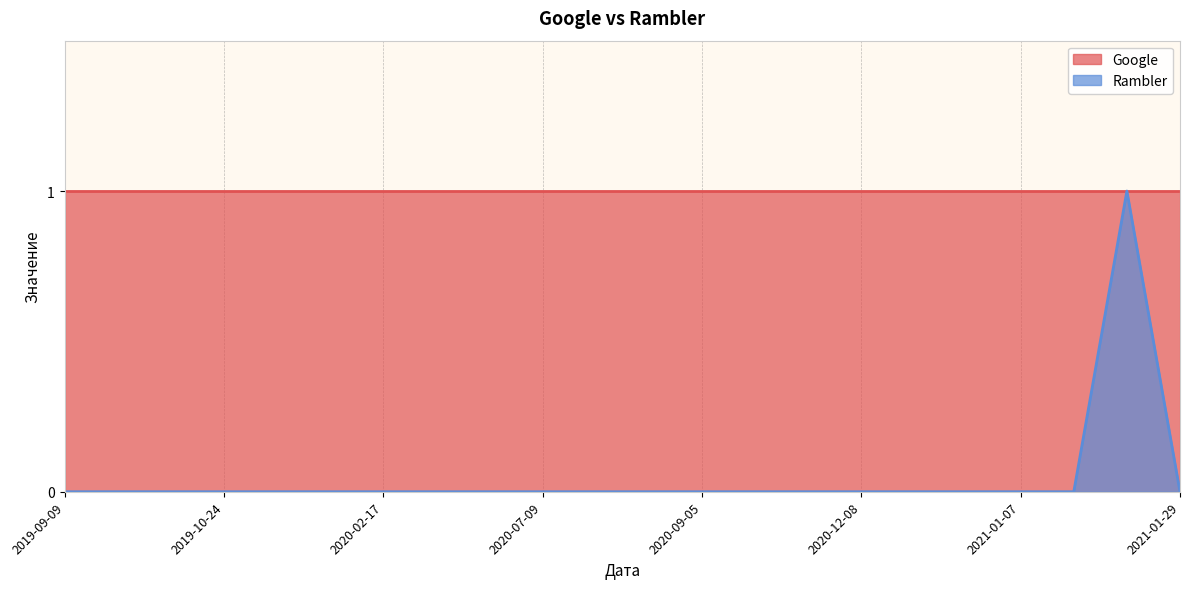

True or false: there are more than 1 points higher than both neighbors.

False